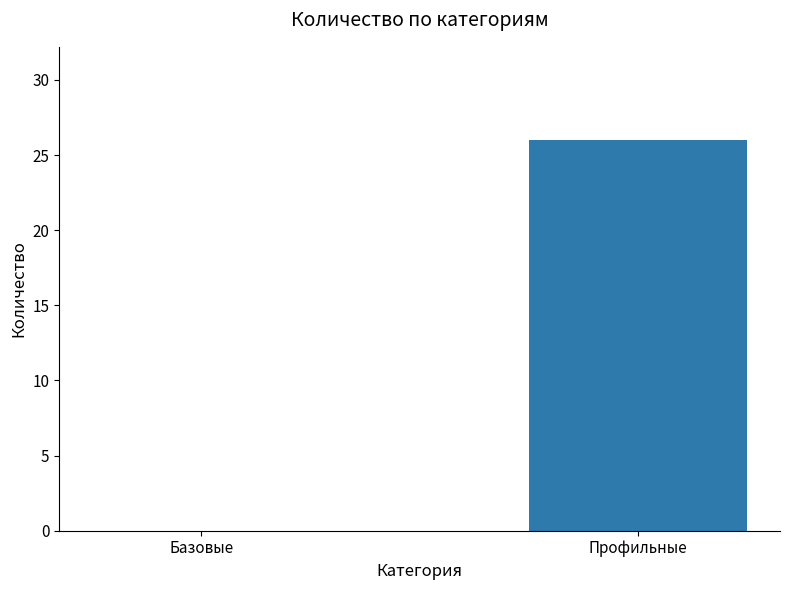

True or false: the data shows 40 at Профильные.

False